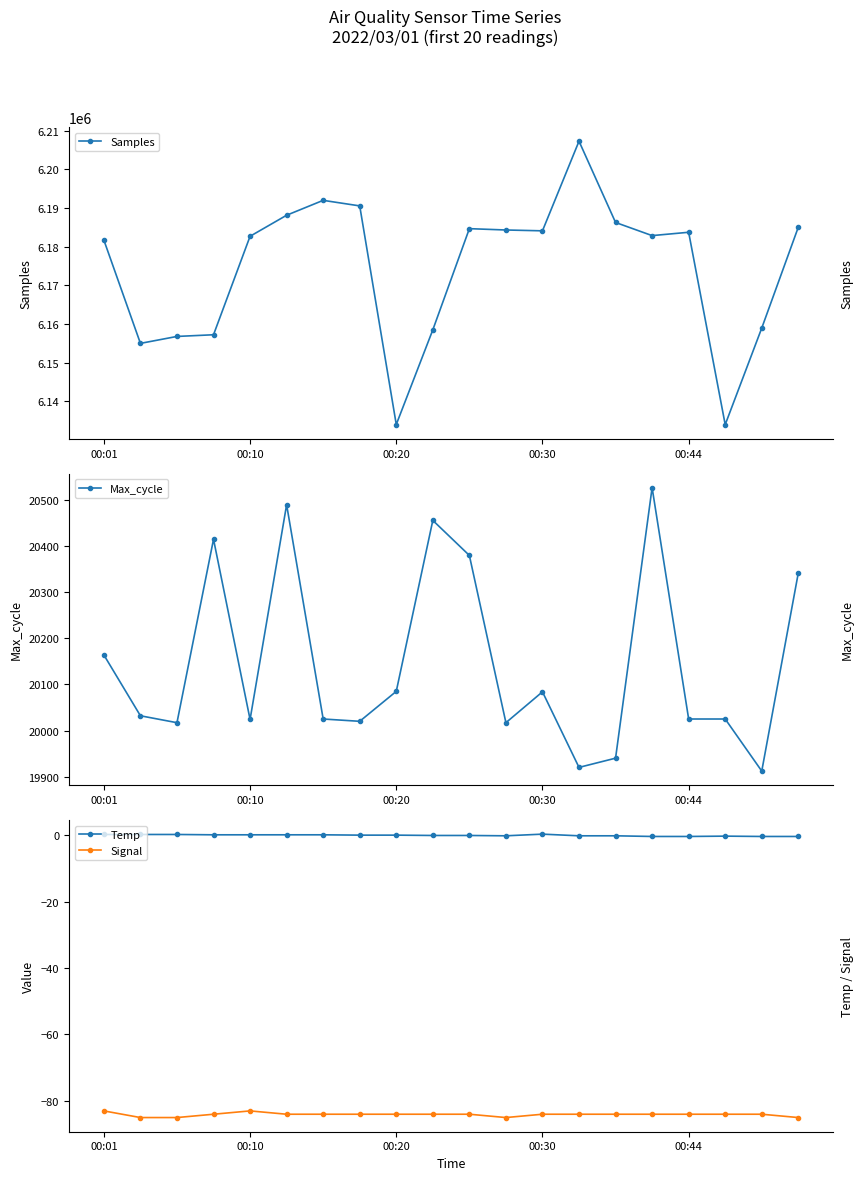

What is the smallest value displayed?

-85.0